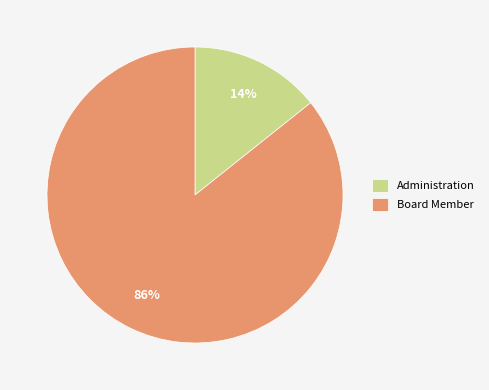

How many slices are in this pie chart?

2